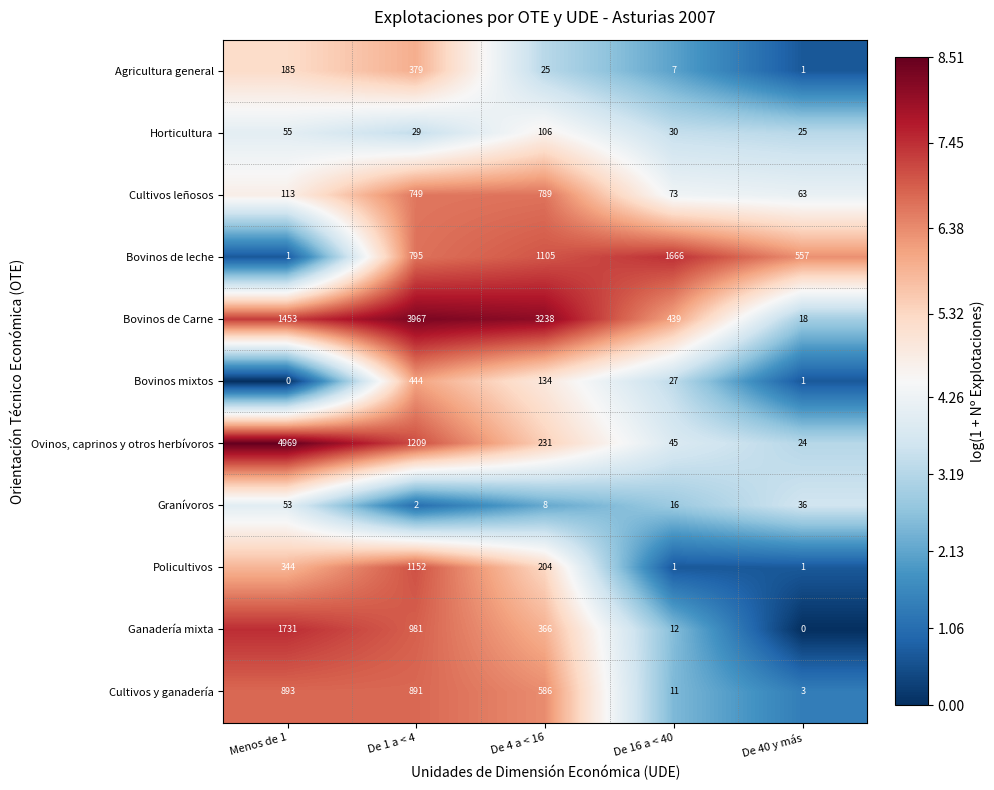

What is the sum of all Agricultura general values?

597